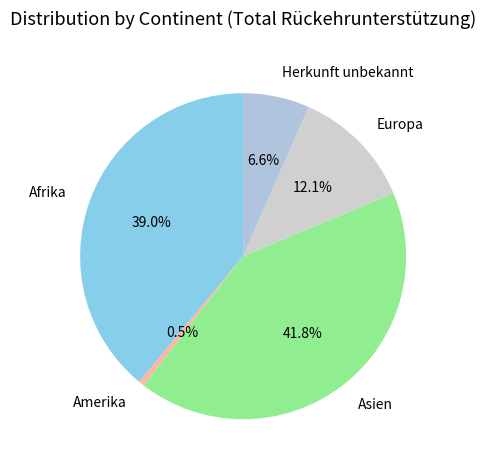

What is the smallest slice in the pie chart?

Amerika